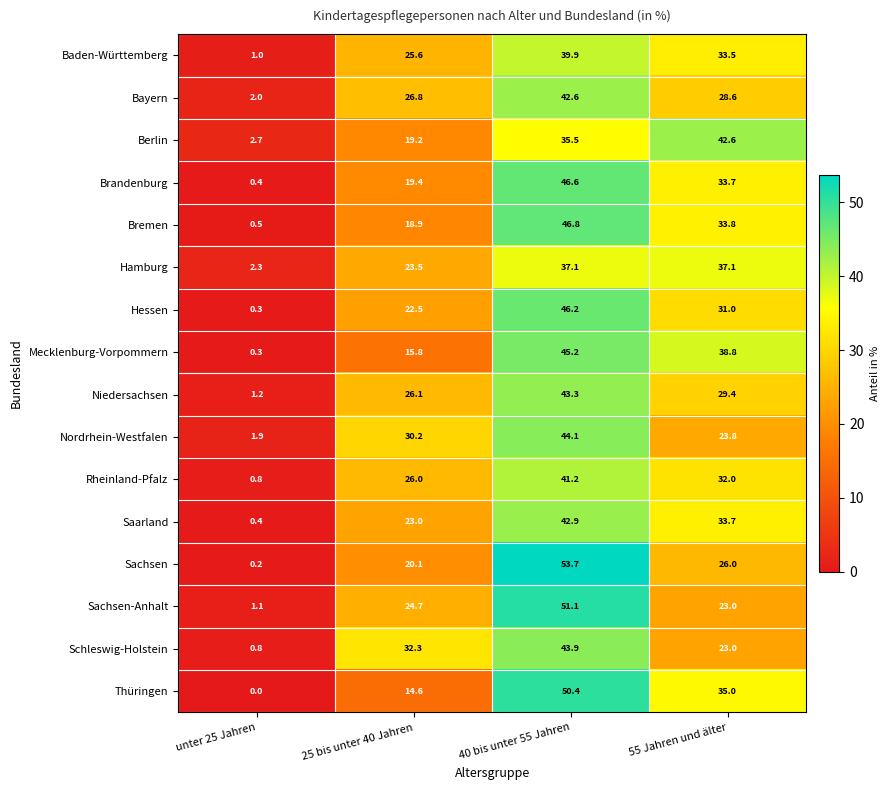

What is the minimum value for Saarland?

0.4